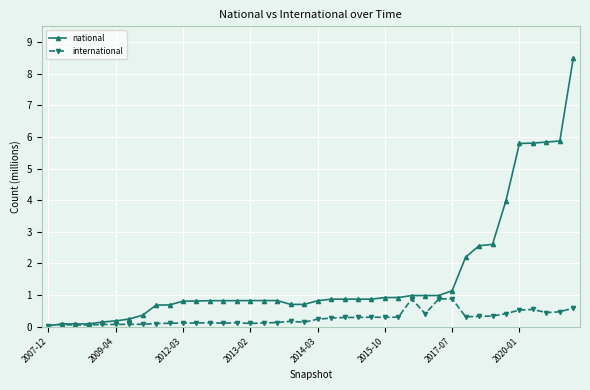

What is the value of the national point at the 11th from the left?

0.8